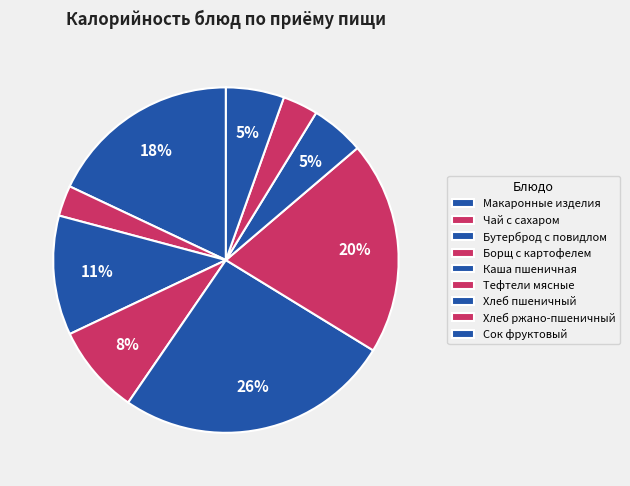

How many slices are in this pie chart?

9